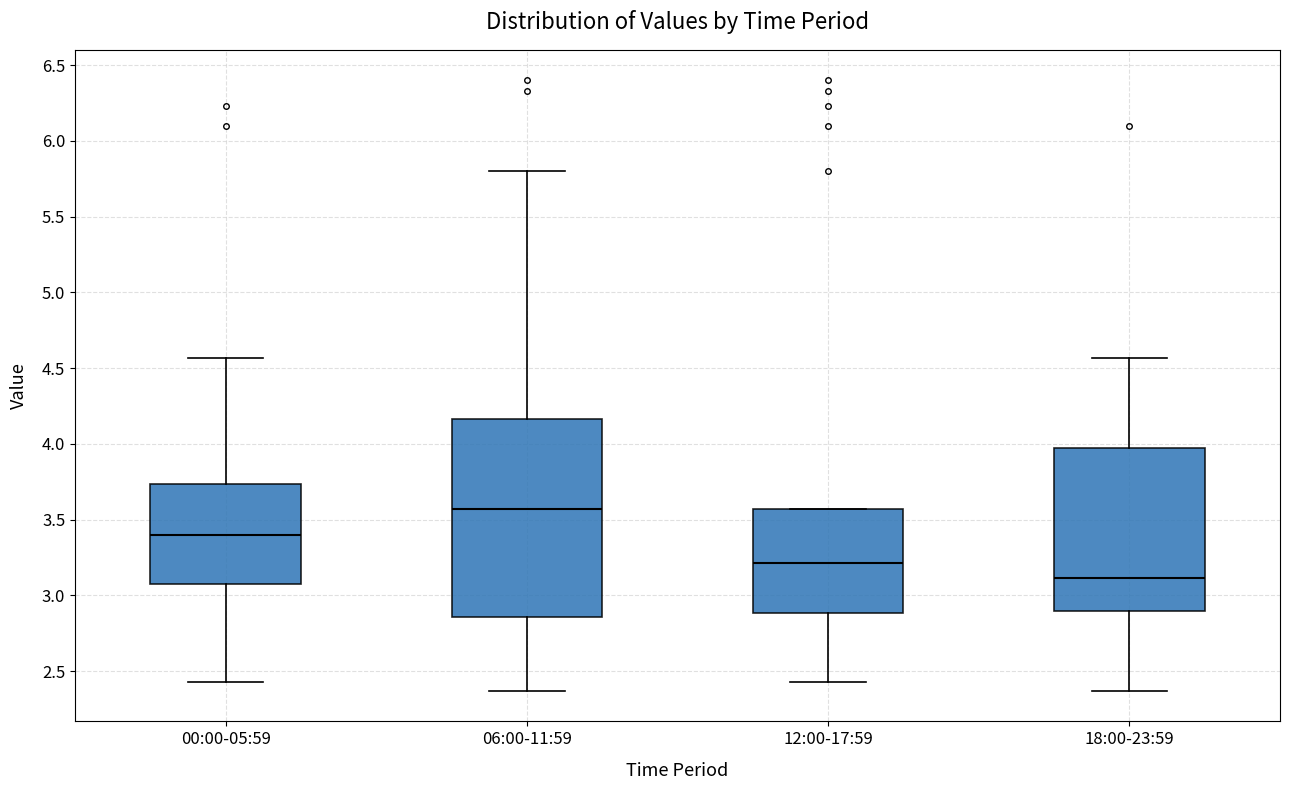

Which box is the tallest, from its lower edge to its upper edge?

06:00-11:59